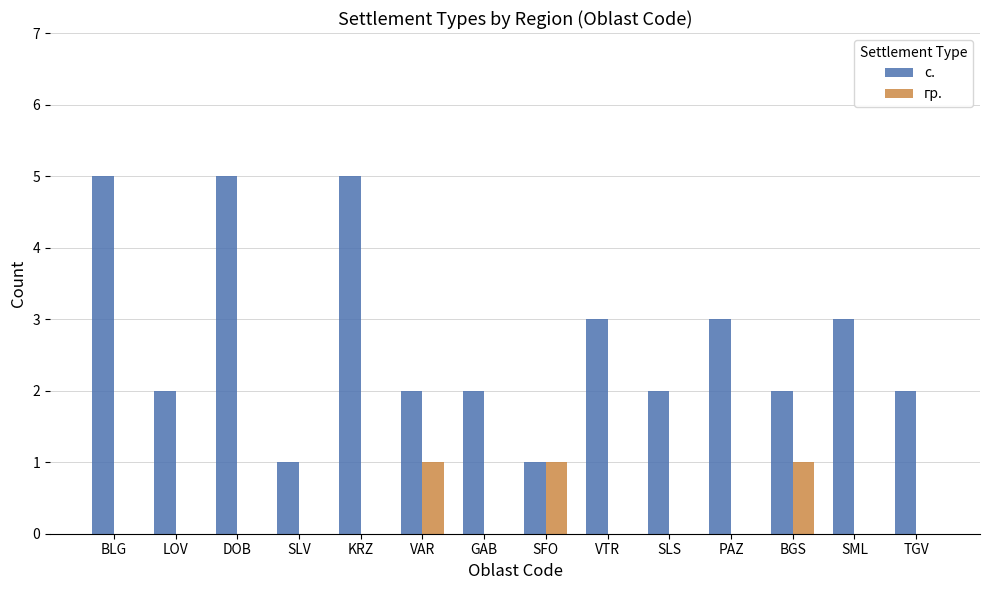

What is the sum of the с. values at DOB and TGV?

7